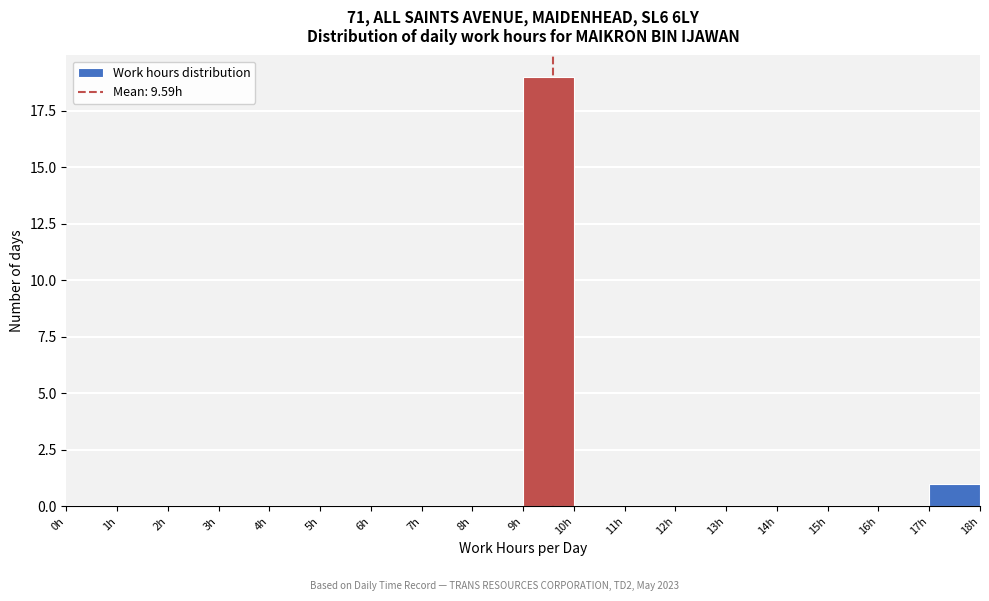

Reading left to right, list every bar in this chart as the range it spans on the x-axis followed by its height. The values are not printed on the chart, so give them approximately, as read against the axis.

0 to 1: 0
1 to 2: 0
2 to 3: 0
3 to 4: 0
4 to 5: 0
5 to 6: 0
6 to 7: 0
7 to 8: 0
8 to 9: 0
9 to 10: 19
10 to 11: 0
11 to 12: 0
12 to 13: 0
13 to 14: 0
14 to 15: 0
15 to 16: 0
16 to 17: 0
17 to 18: 1